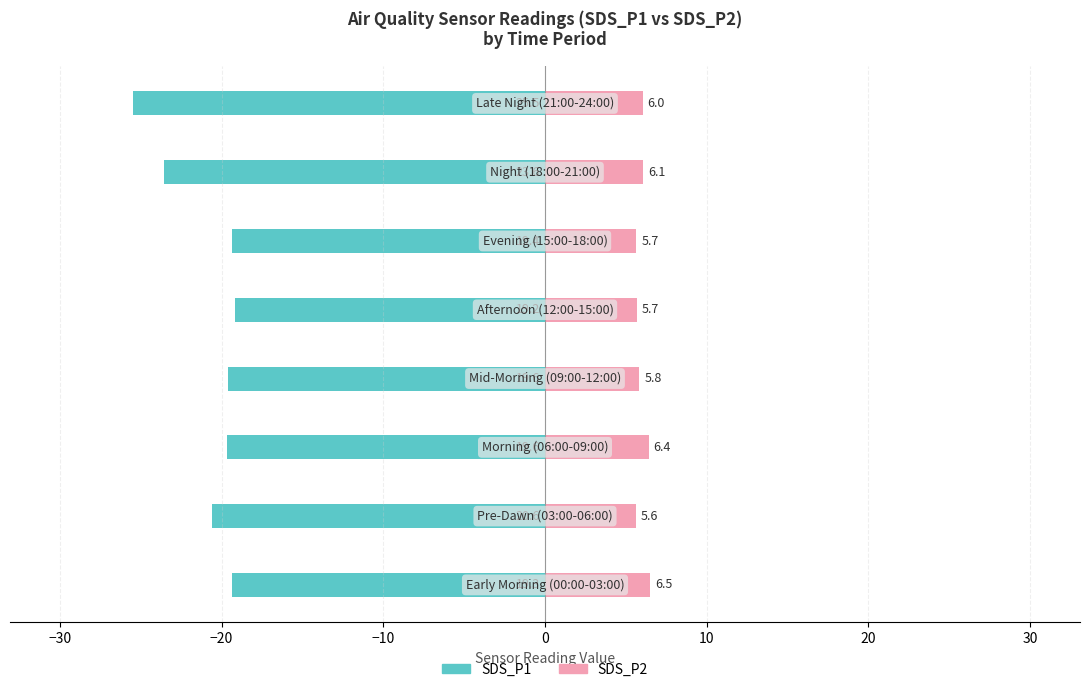

Are the bars grouped side by side (vs. stacked)?

Yes